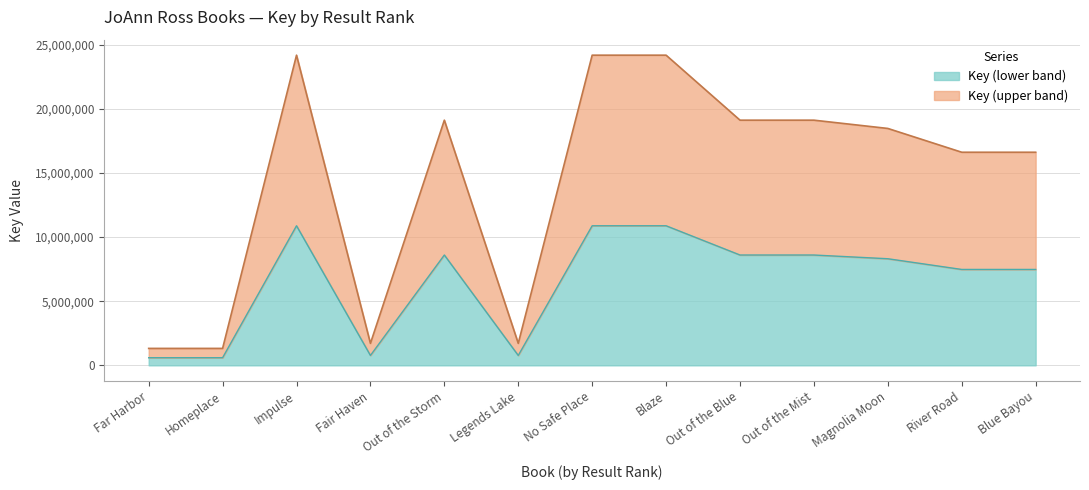

Reading left to right, transcribe all the data shown in this chart.

1320501	1320498	24175229	1713997	19109218	1714007	24175278	24175214	19109143	19109025	18464263	16610010	16609993